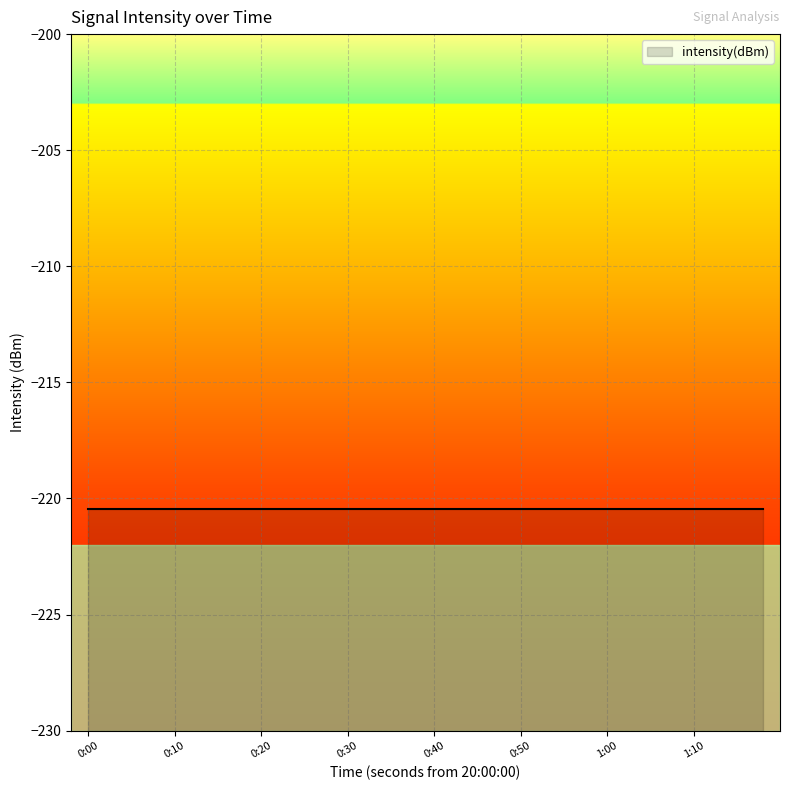

True or false: second has more than 2 interior local peaks.

False